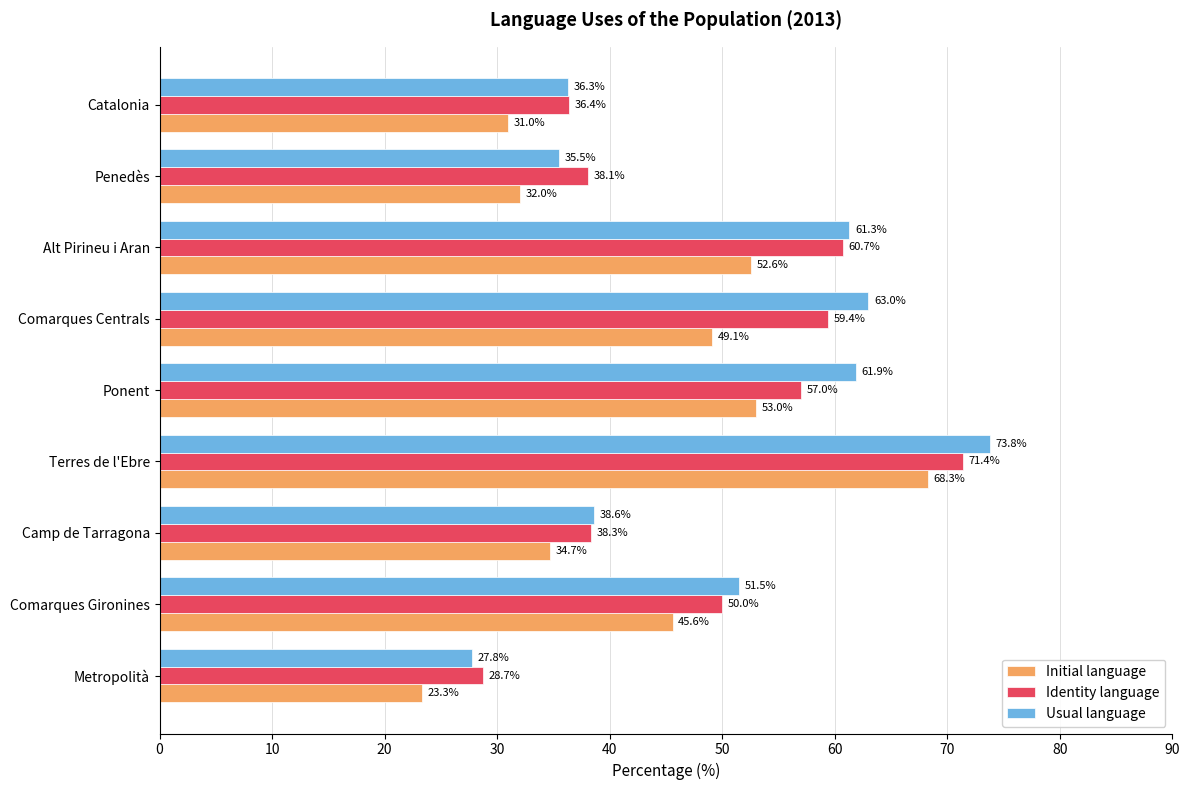

Where is Usual language nearest to the value 50?

Comarques Gironines